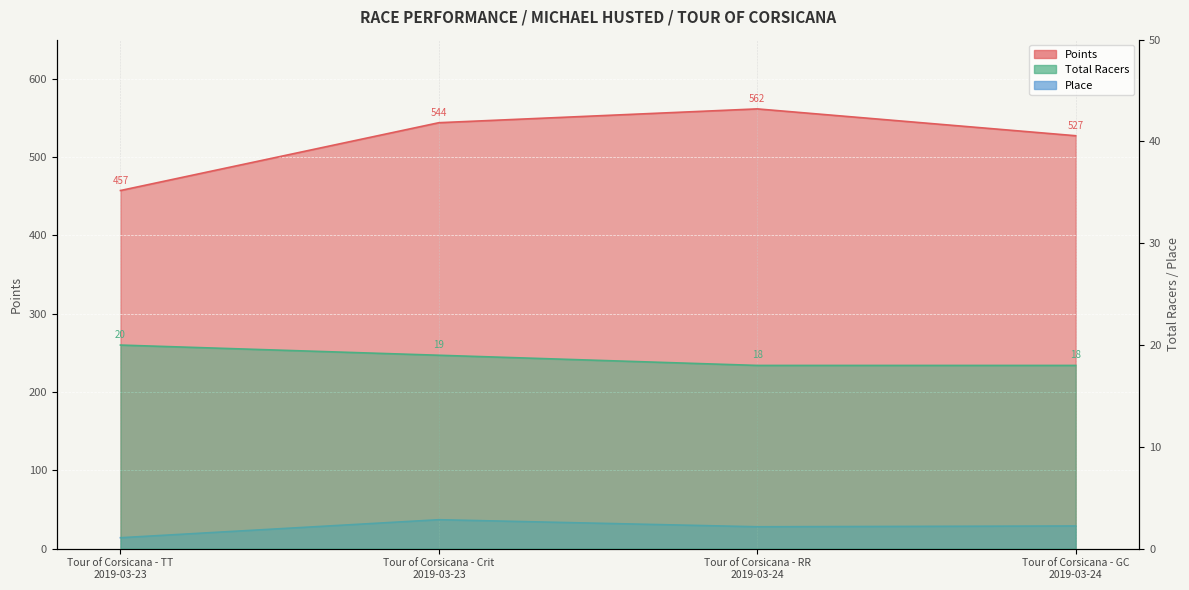

What is the value of the Points point at the 2nd from the left?

544.0